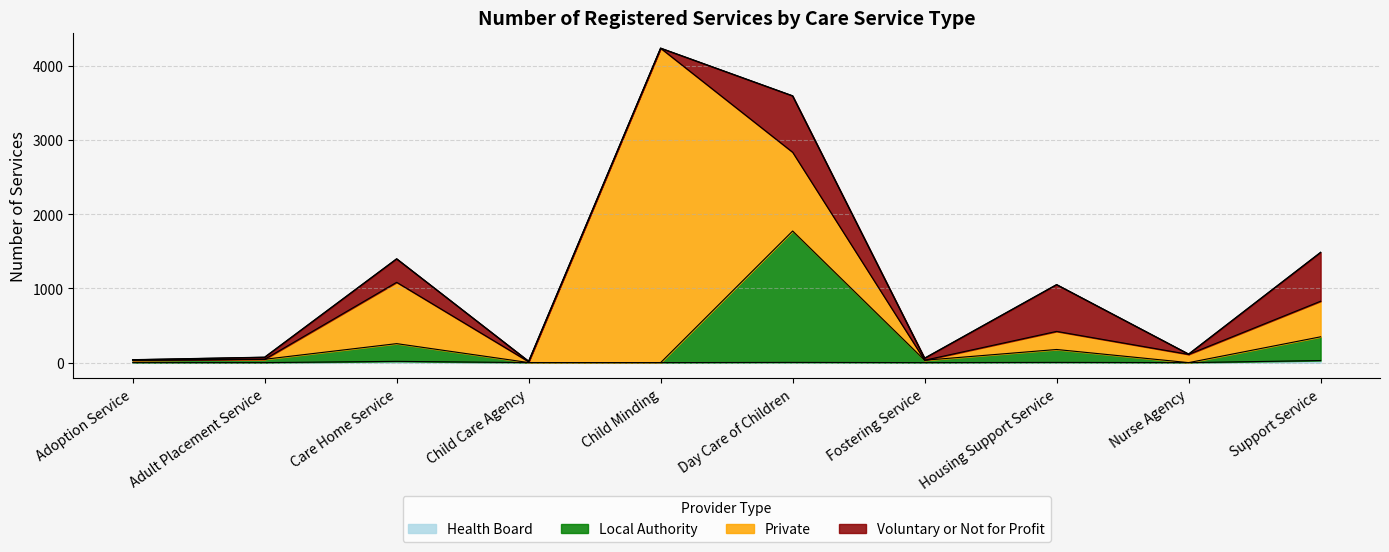

True or false: Health Board and Local Authority cross at least once.

False